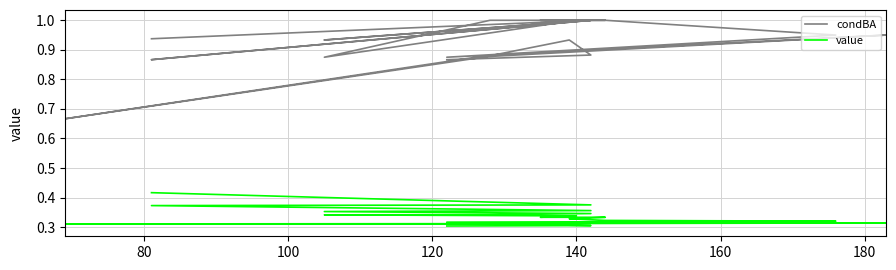

Reading left to right, extract all data points from this chart.

condBA: 0.9	1.0	0.9	1.0	0.9	0.9	1.0	1.0	1.0	1.0	0.9	1.0	1.0	1.0	1.0	1.0	1.0	1.0	1.0	1.0	1.0	1.0	1.0	1.0	0.9	0.9	0.9	0.9	0.9	0.9	0.7	0.7	0.9	0.9	0.9	0.9	0.9	0.9	0.9	0.9
value: 0.4	0.4	0.4	0.4	0.4	0.4	0.3	0.3	0.3	0.3	0.3	0.3	0.3	0.3	0.3	0.3	0.3	0.3	0.3	0.3	0.3	0.3	0.3	0.3	0.3	0.3	0.3	0.3	0.3	0.3	0.3	0.3	0.3	0.3	0.3	0.3	0.3	0.3	0.3	0.3